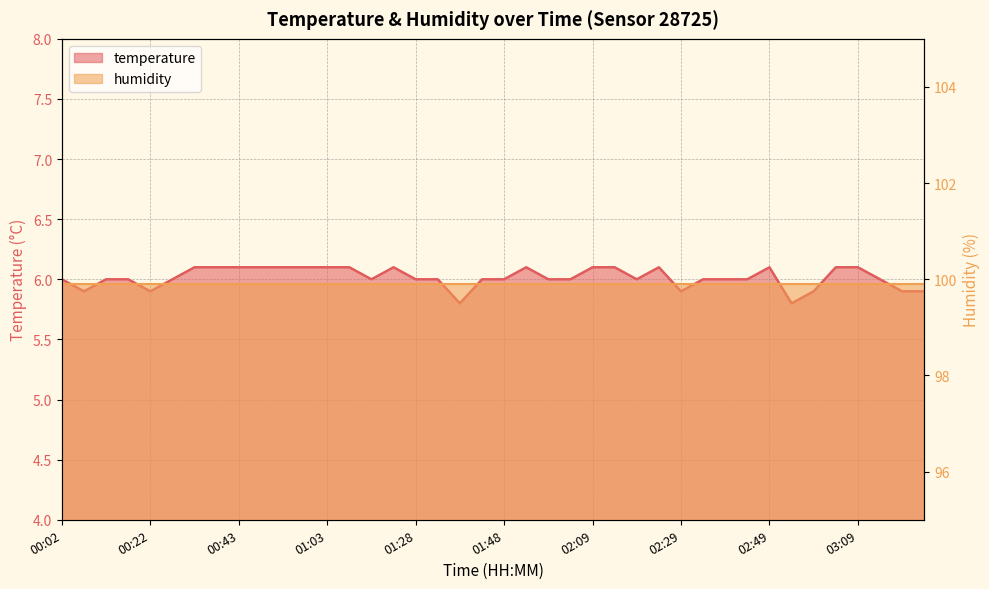

What is the smallest value displayed?

5.8